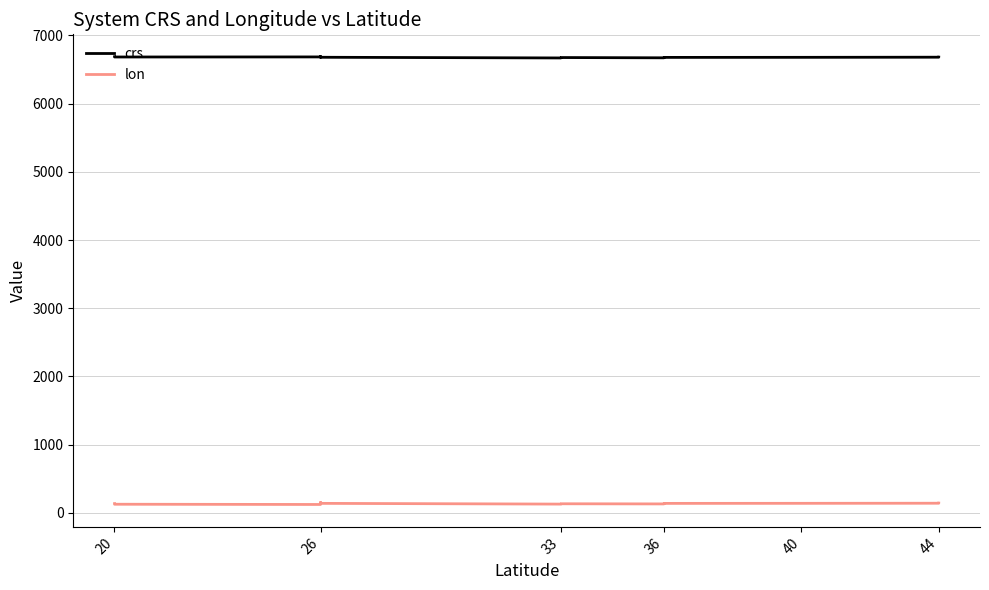

Between 33 and 36, which series saw the biggest shift?

crs